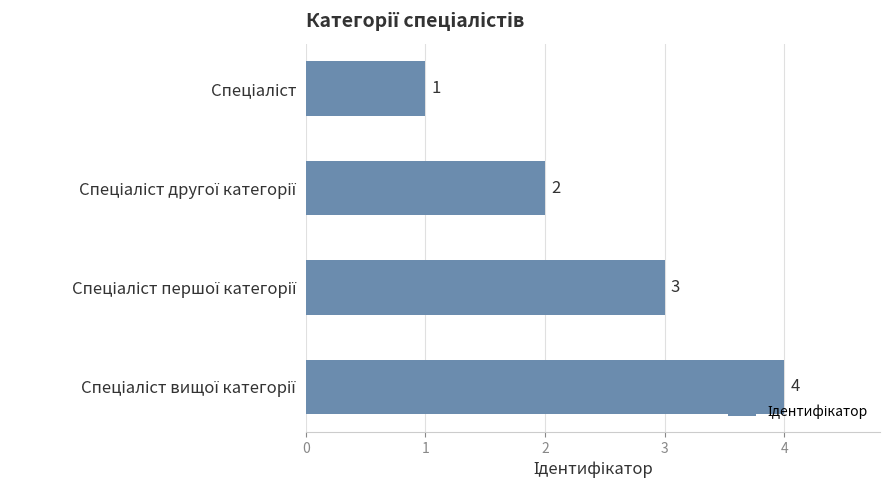

What is the value of the 3rd bar from the top?

3